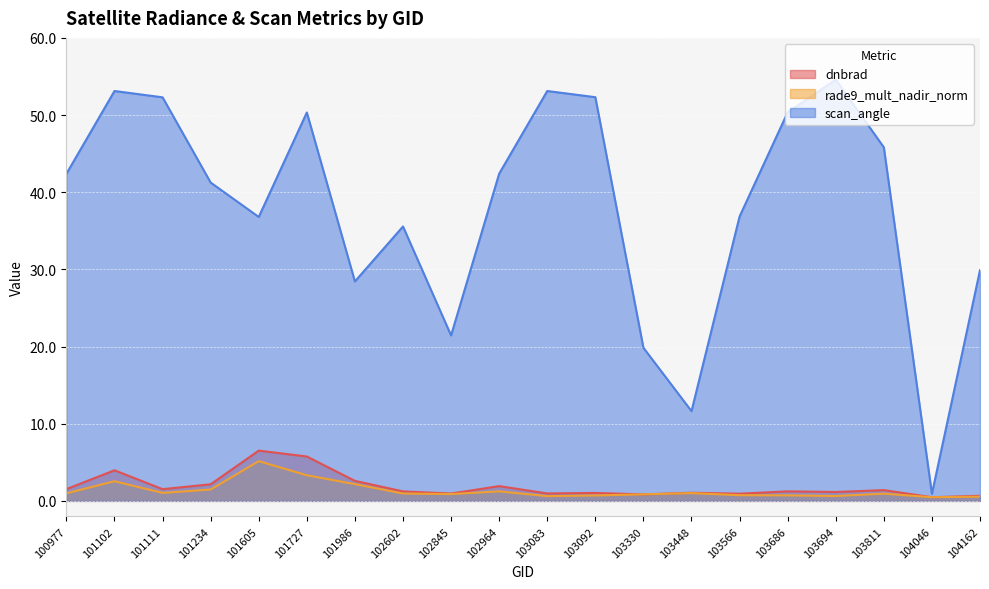

Reading left to right, what are all the values shown in this chart?

dnbrad: 1.5	4.0	1.5	2.2	6.5	5.8	2.6	1.2	1.0	1.9	1.0	1.0	0.8	1.1	0.9	1.2	1.2	1.4	0.5	0.7
rade9_mult_nadir_norm: 1.0	2.5	1.0	1.5	5.1	3.3	2.2	1.0	0.9	1.2	0.6	0.7	0.8	1.0	0.7	0.7	0.6	0.9	0.5	0.5
scan_angle: 42.4	53.1	52.3	41.3	36.8	50.3	28.4	35.6	21.4	42.4	53.1	52.3	19.8	11.6	36.9	50.4	54.6	45.8	0.9	29.9